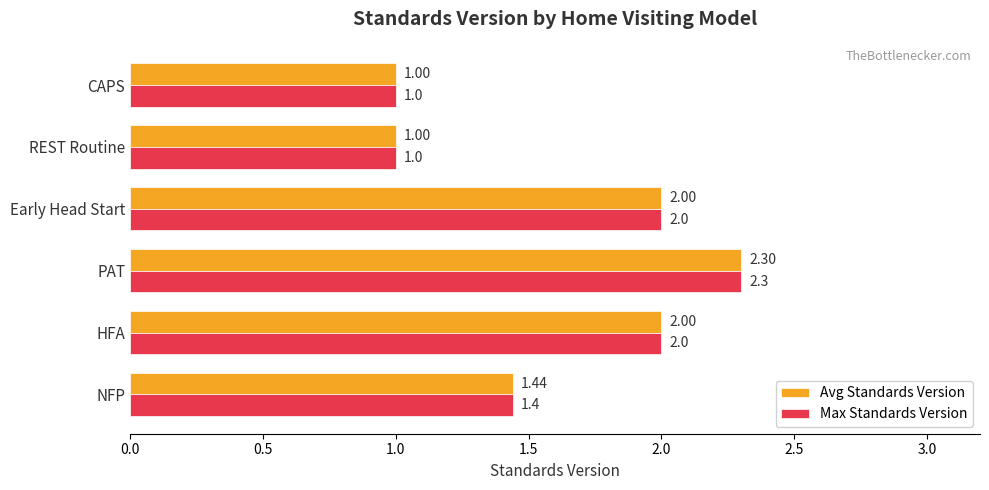

What is the sum of all Avg Standards Version values?

9.7